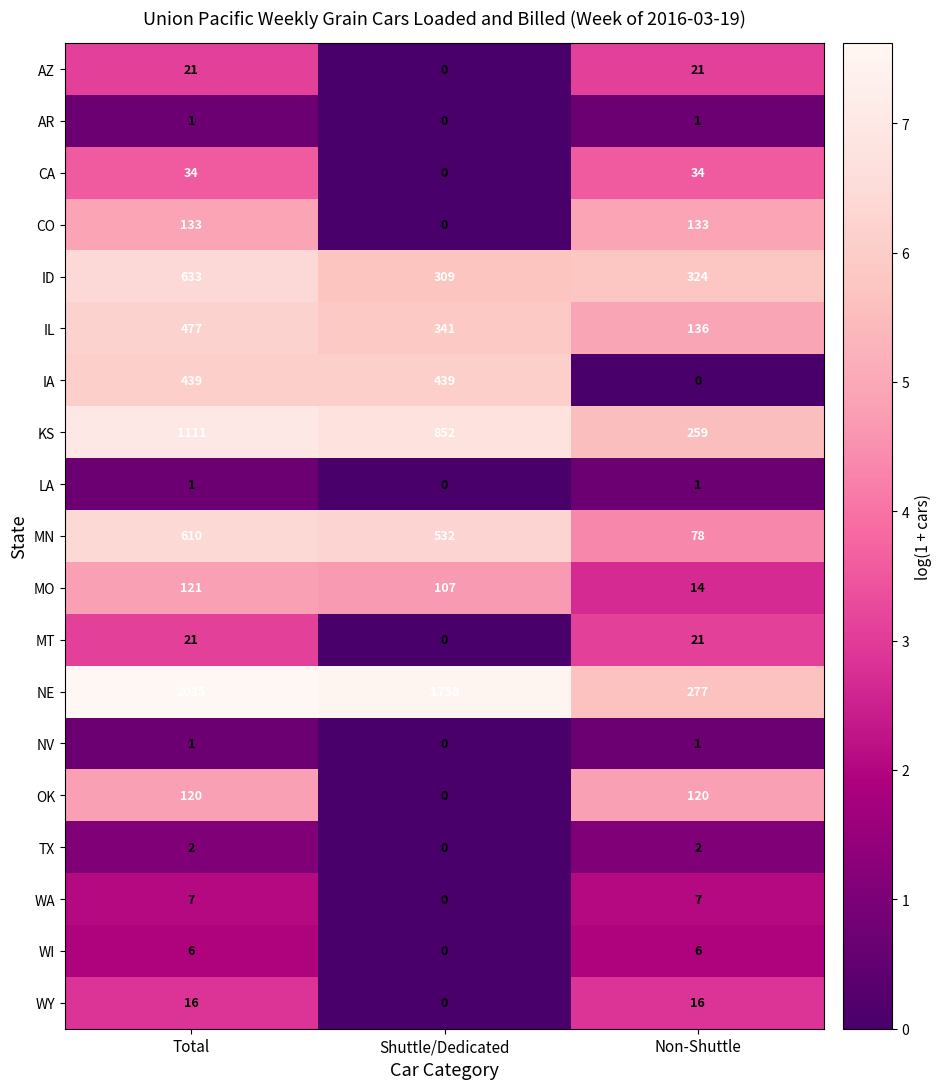

What is the average value of the IA series?

293